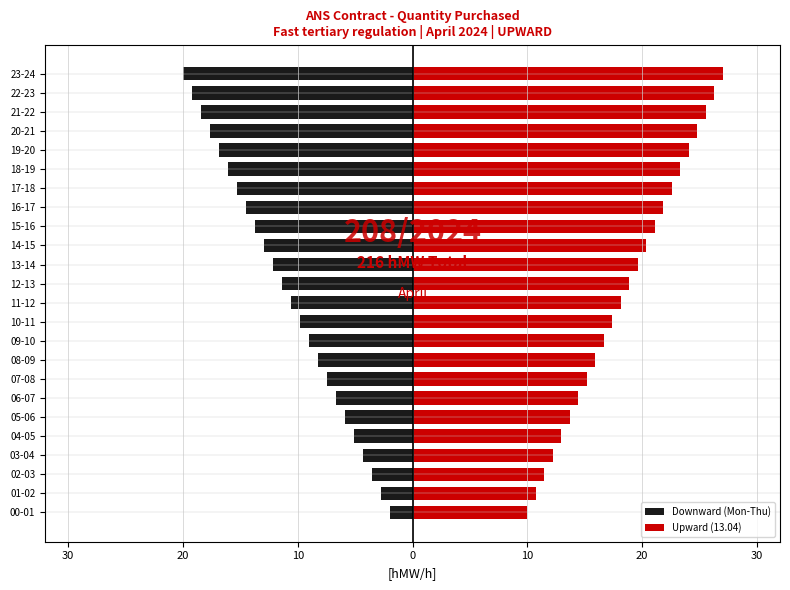

Which series changed the most between 02-03 and 15-16?

Downward (Mon-Thu)